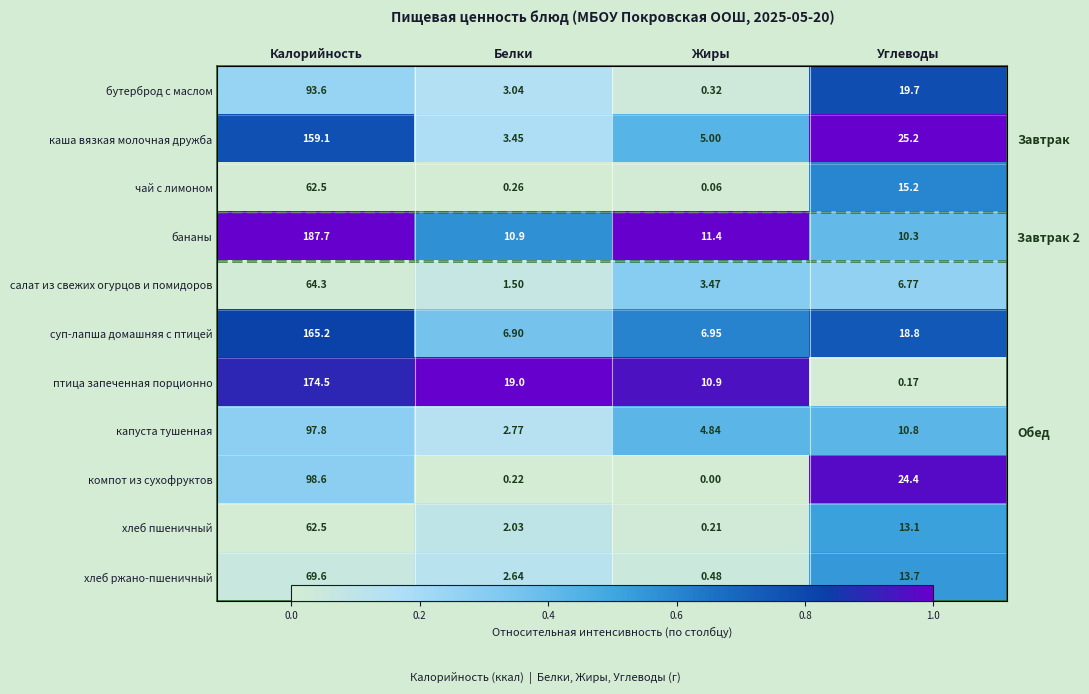

Rank the series at Жиры from highest to lowest value.

бананы, птица запеченная порционно, суп-лапша домашняя с птицей, каша вязкая молочная дружба, капуста тушенная, салат из свежих огурцов и помидоров, хлеб ржано-пшеничный, бутерброд с маслом, хлеб пшеничный, чай с лимоном, компот из сухофруктов